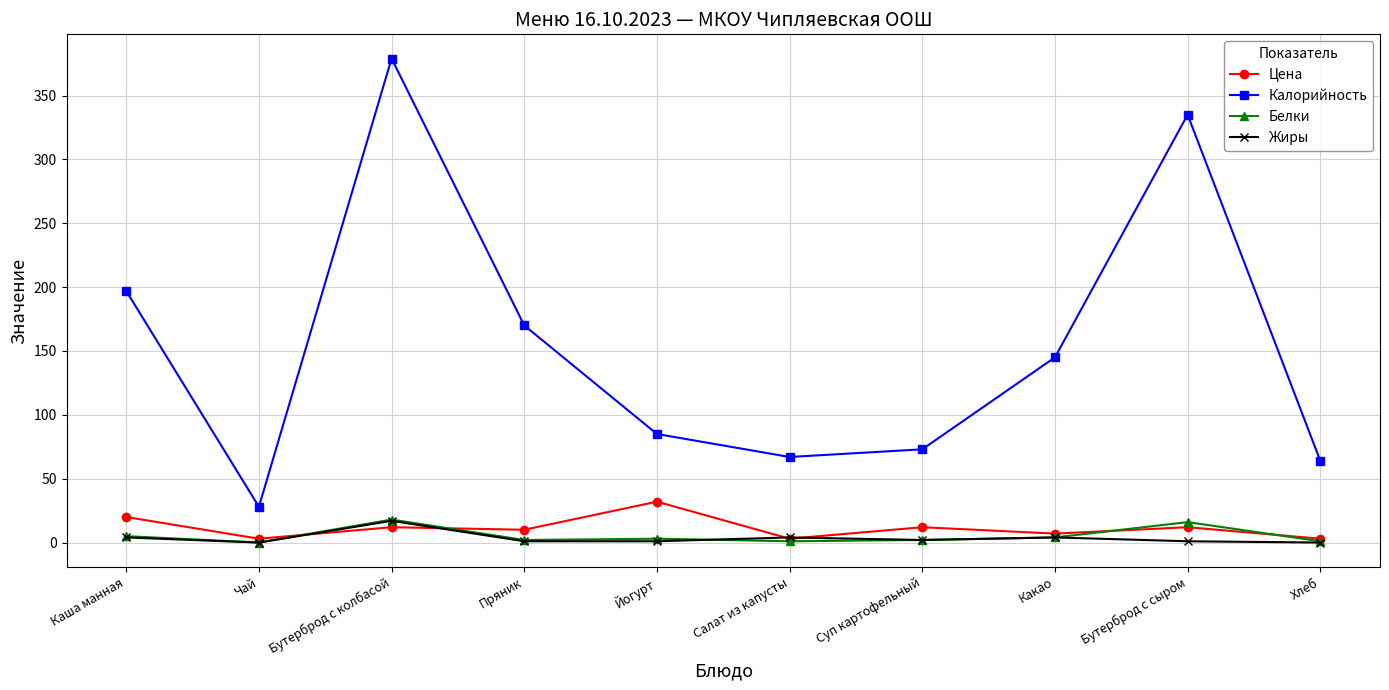

True or false: Цена and Жиры cross at least once.

True